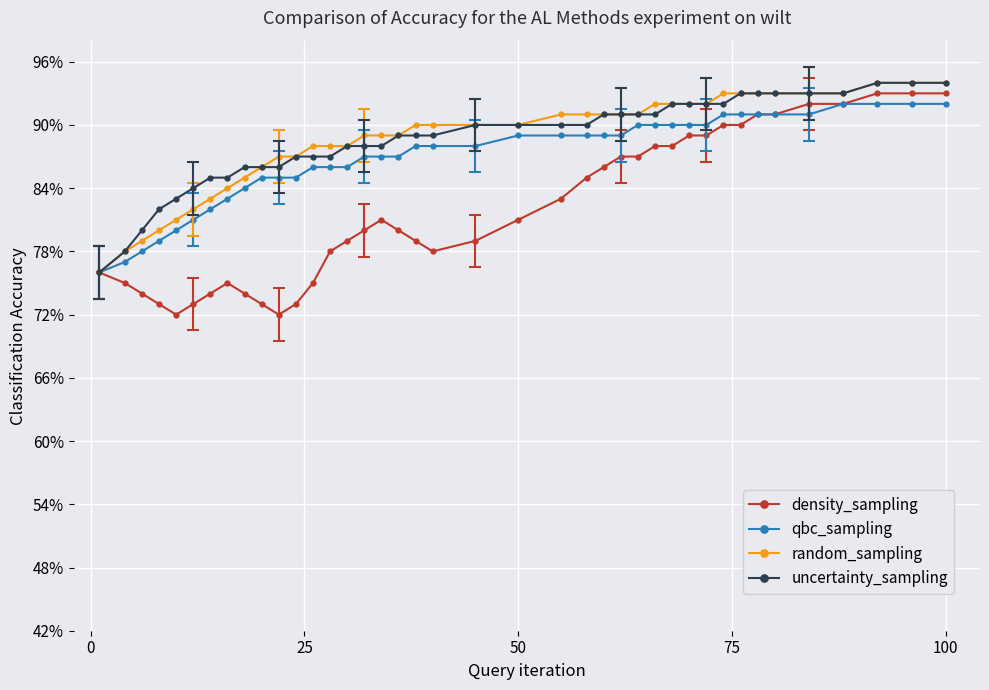

True or false: density_sampling has more than 0 points higher than both neighbors.

True